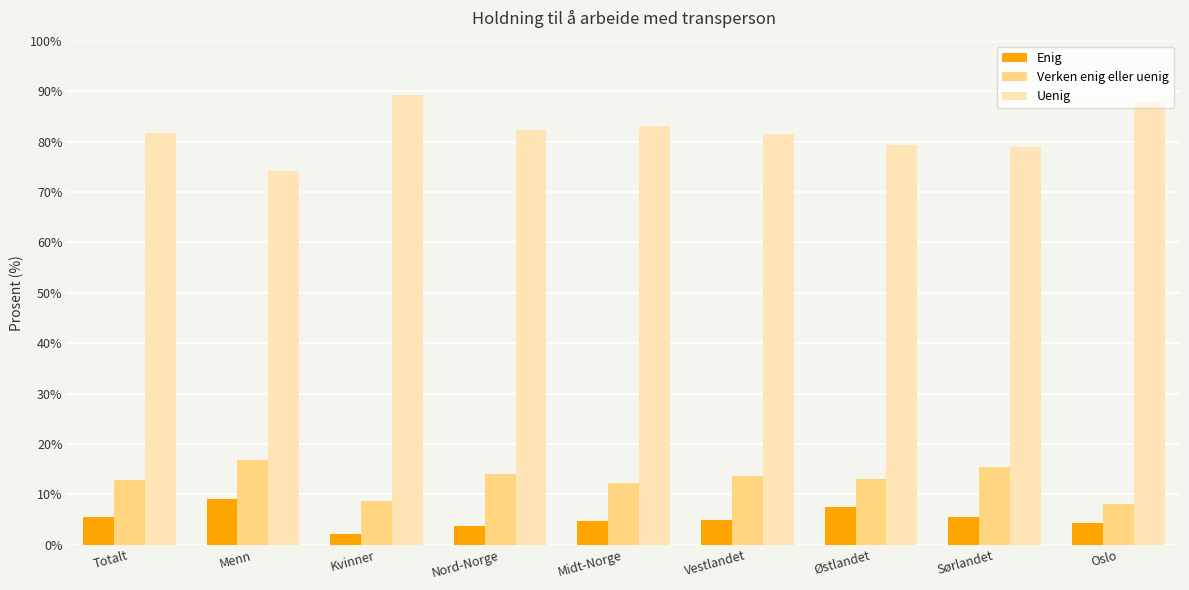

Which series has the largest total across all categories?

Uenig